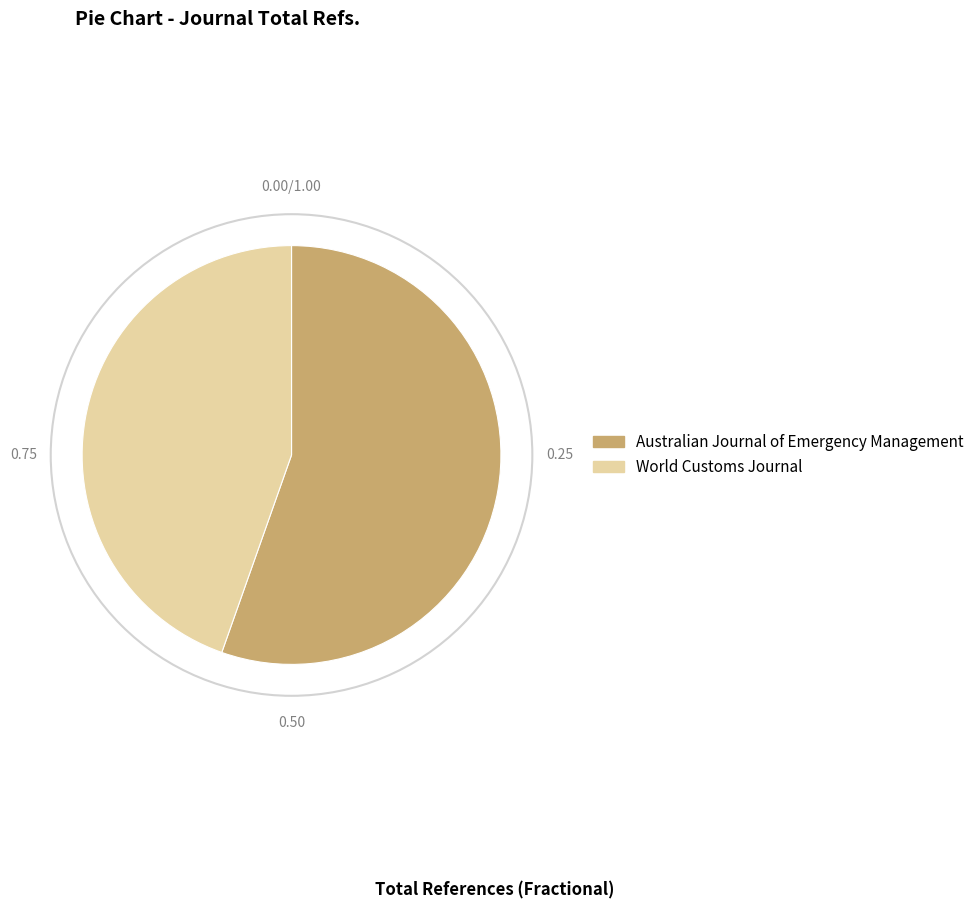

Which slice represents more than half of the pie?

Australian Journal of Emergency Management